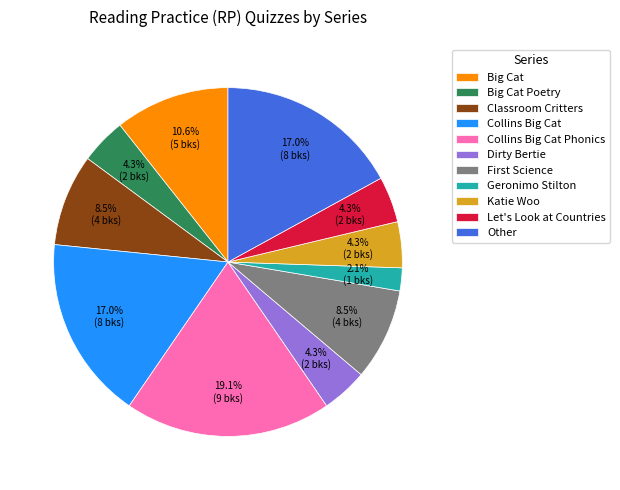

To the nearest percent, what percentage of the pie is Big Cat?

11%